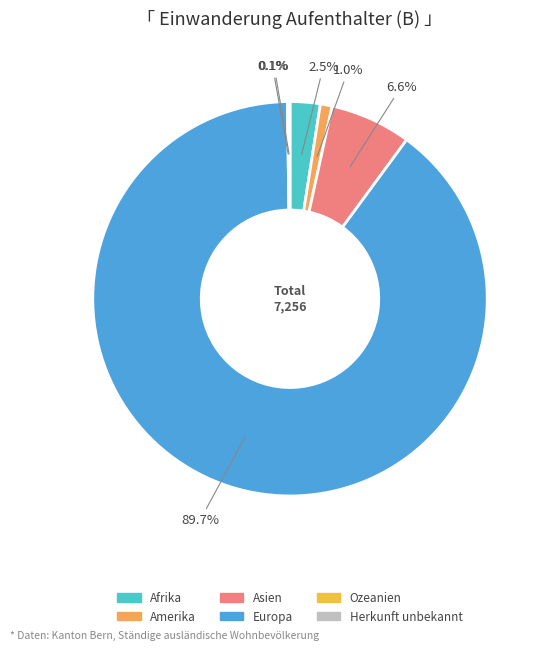

Is it true that Herkunft unbekannt is 1% of the pie?

False